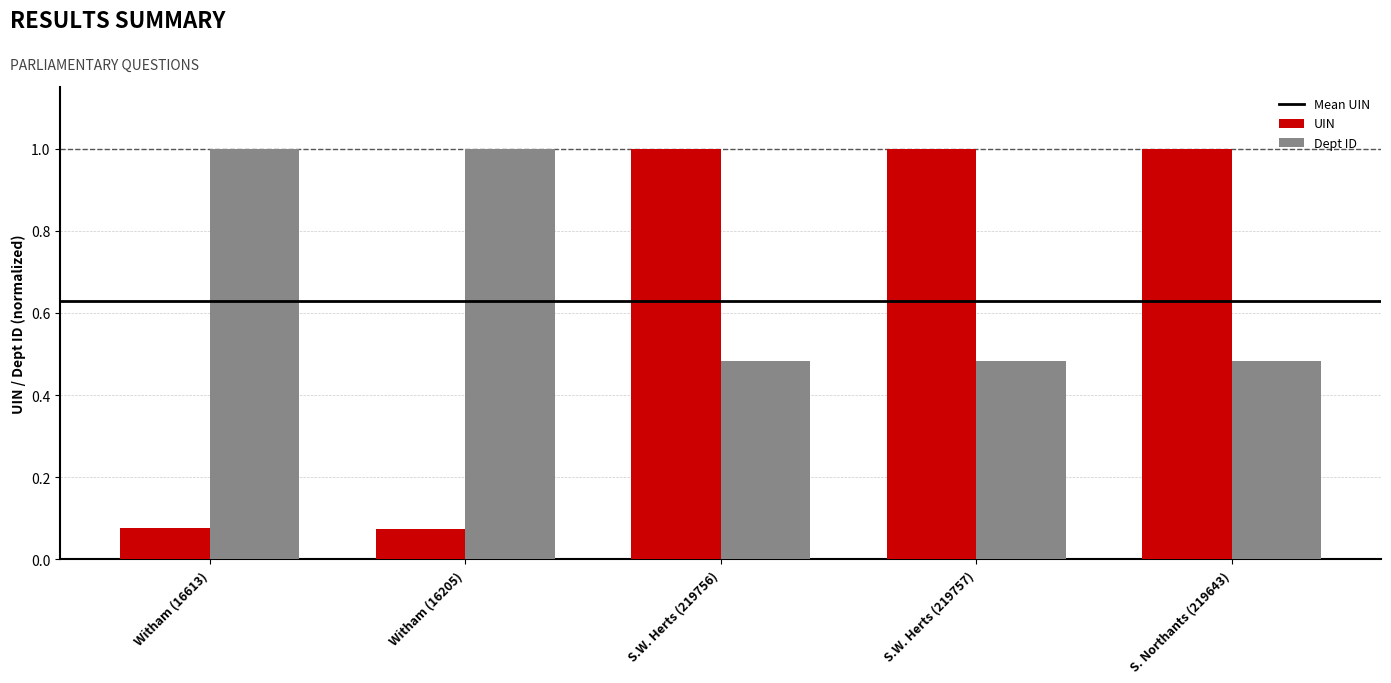

Which series has the widest spread of values?

UIN